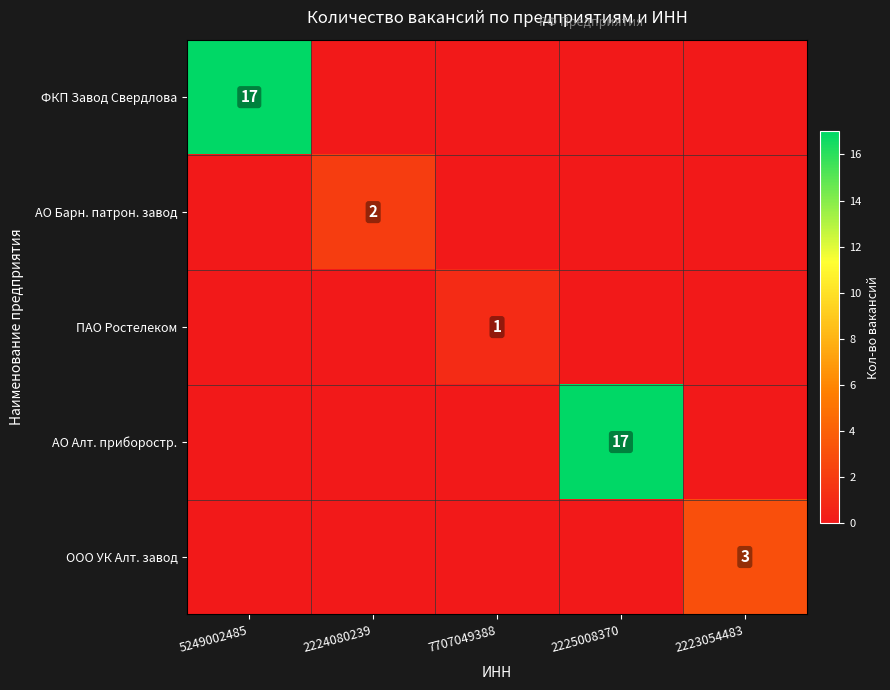

The value of ФКП Завод Свердлова at 5249002485 is 5. True or false?

False